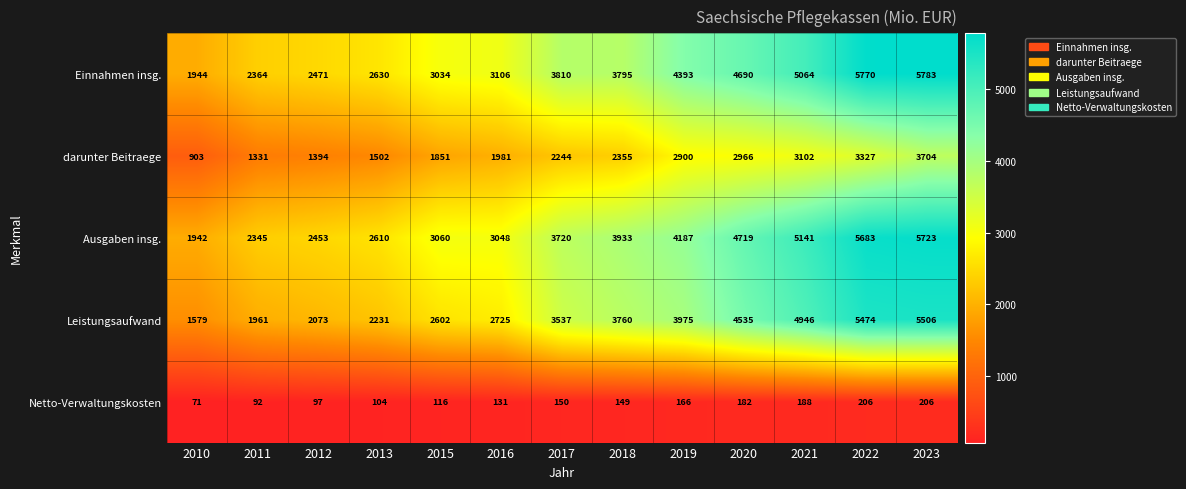

At which label is Einnahmen insg. closest to 3863?

2017